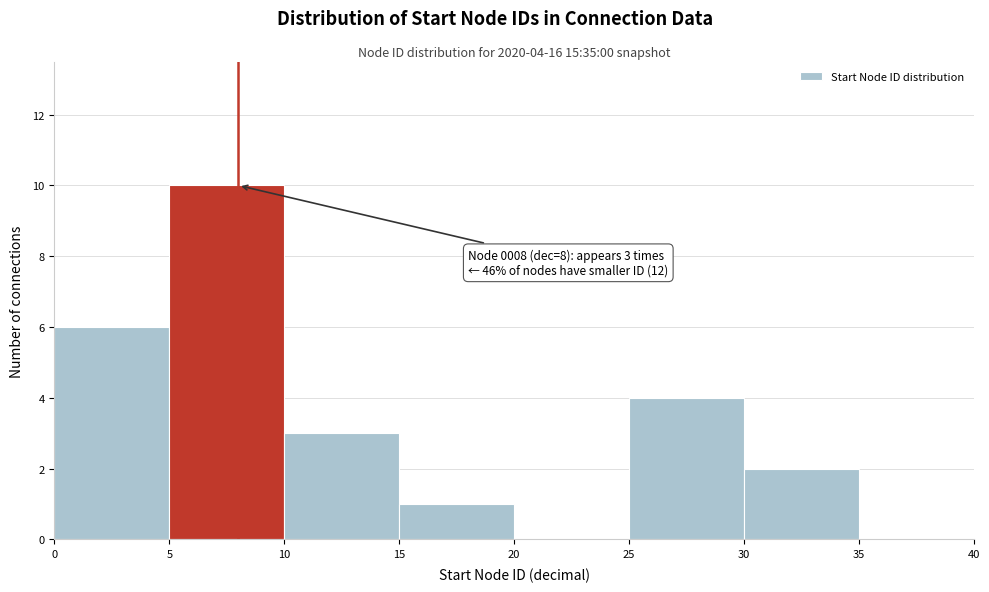

Over which range of the x-axis is the bar tallest?

5 to 10